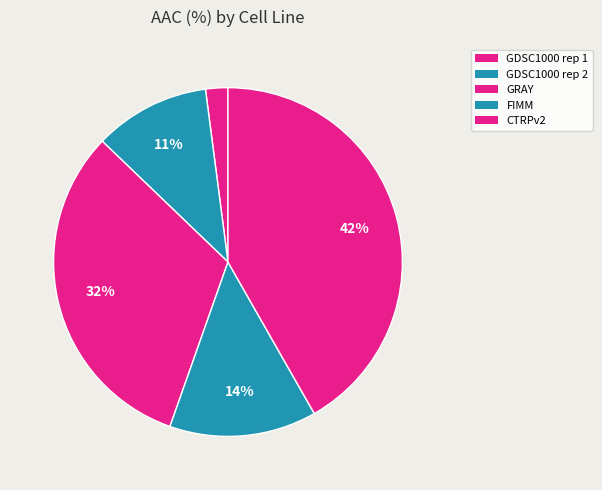

Is the sum of GDSC1000 rep 1 and GDSC1000 rep 2 greater than half?

No